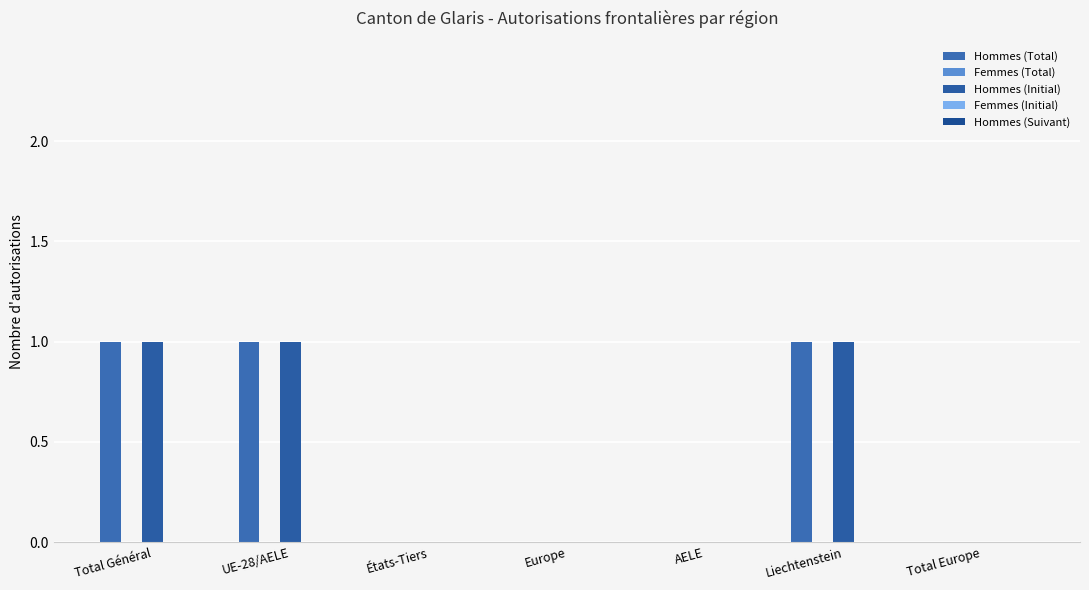

Count the number of categories in the chart.

7